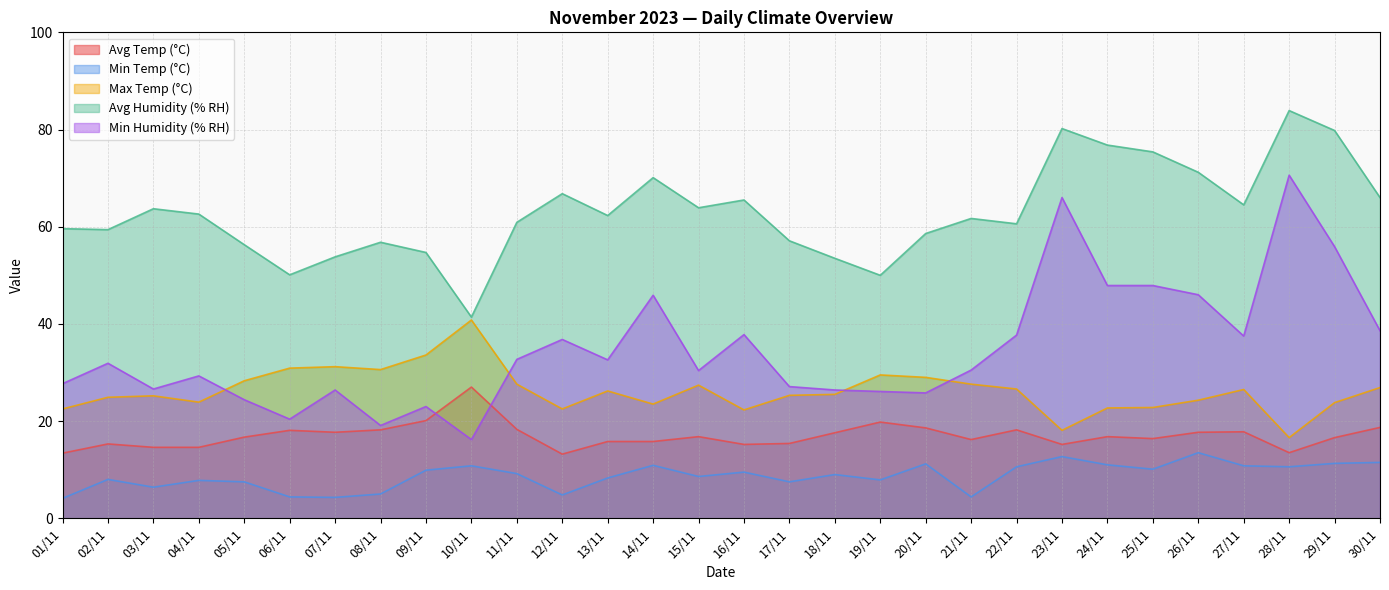

What is the total value across all series at 12/11?

144.1